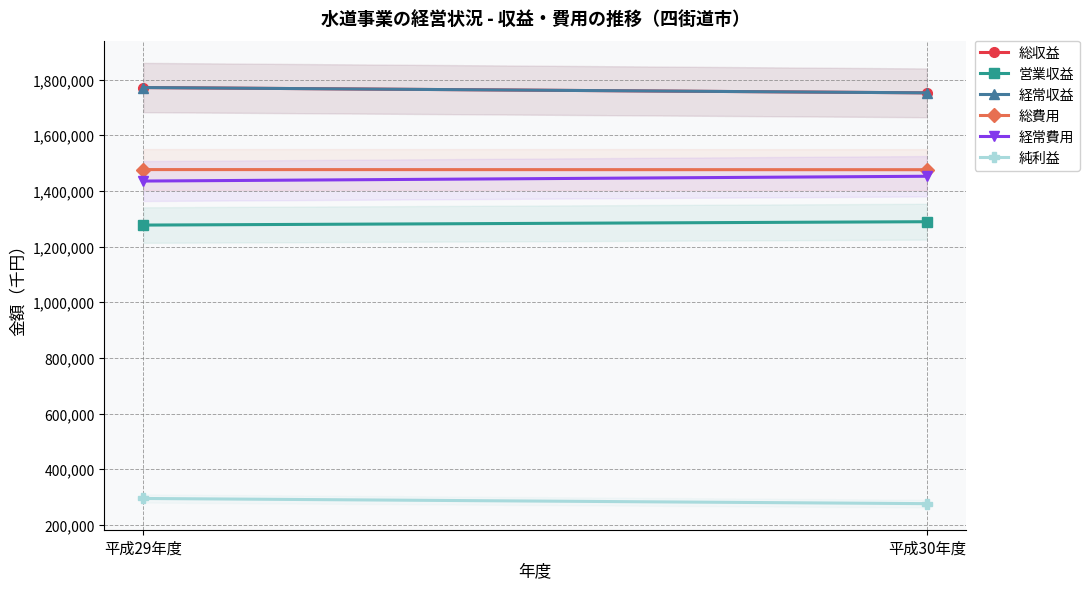

Which series has the widest spread of values?

総収益